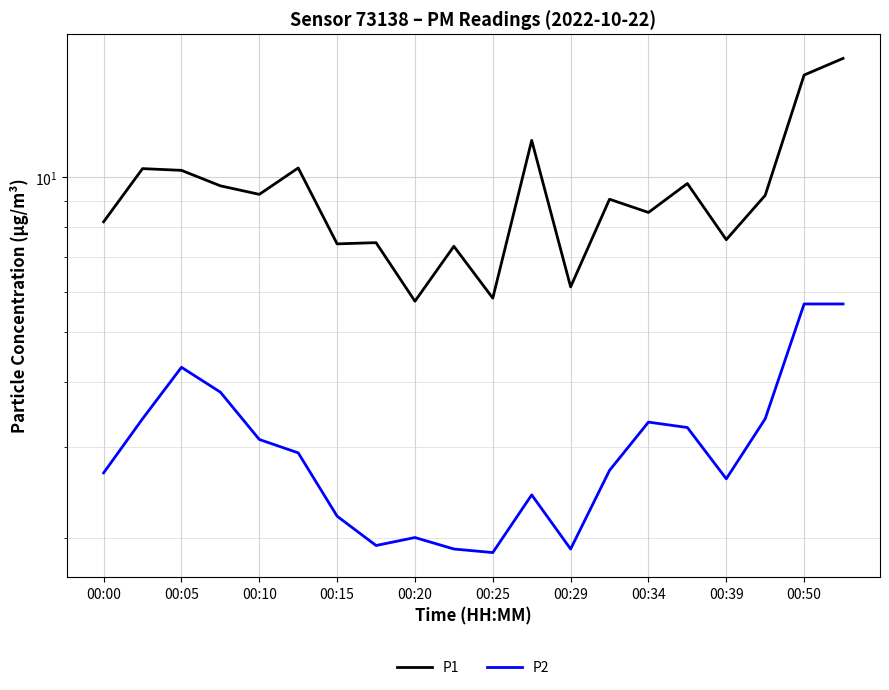

True or false: P2 has more than 2 interior local peaks.

True